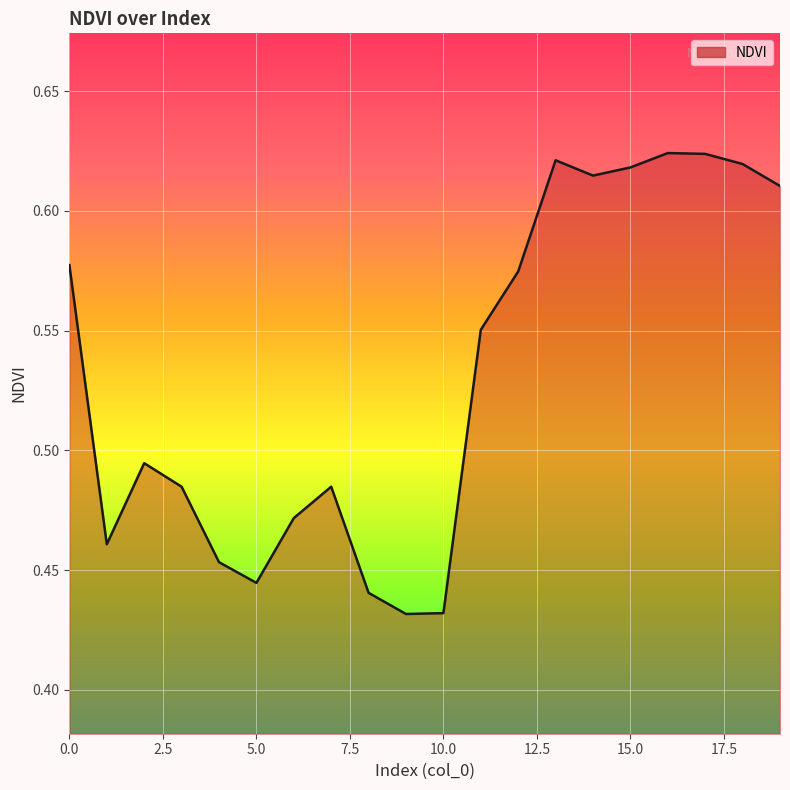

What is the minimum value shown in the chart?

0.4